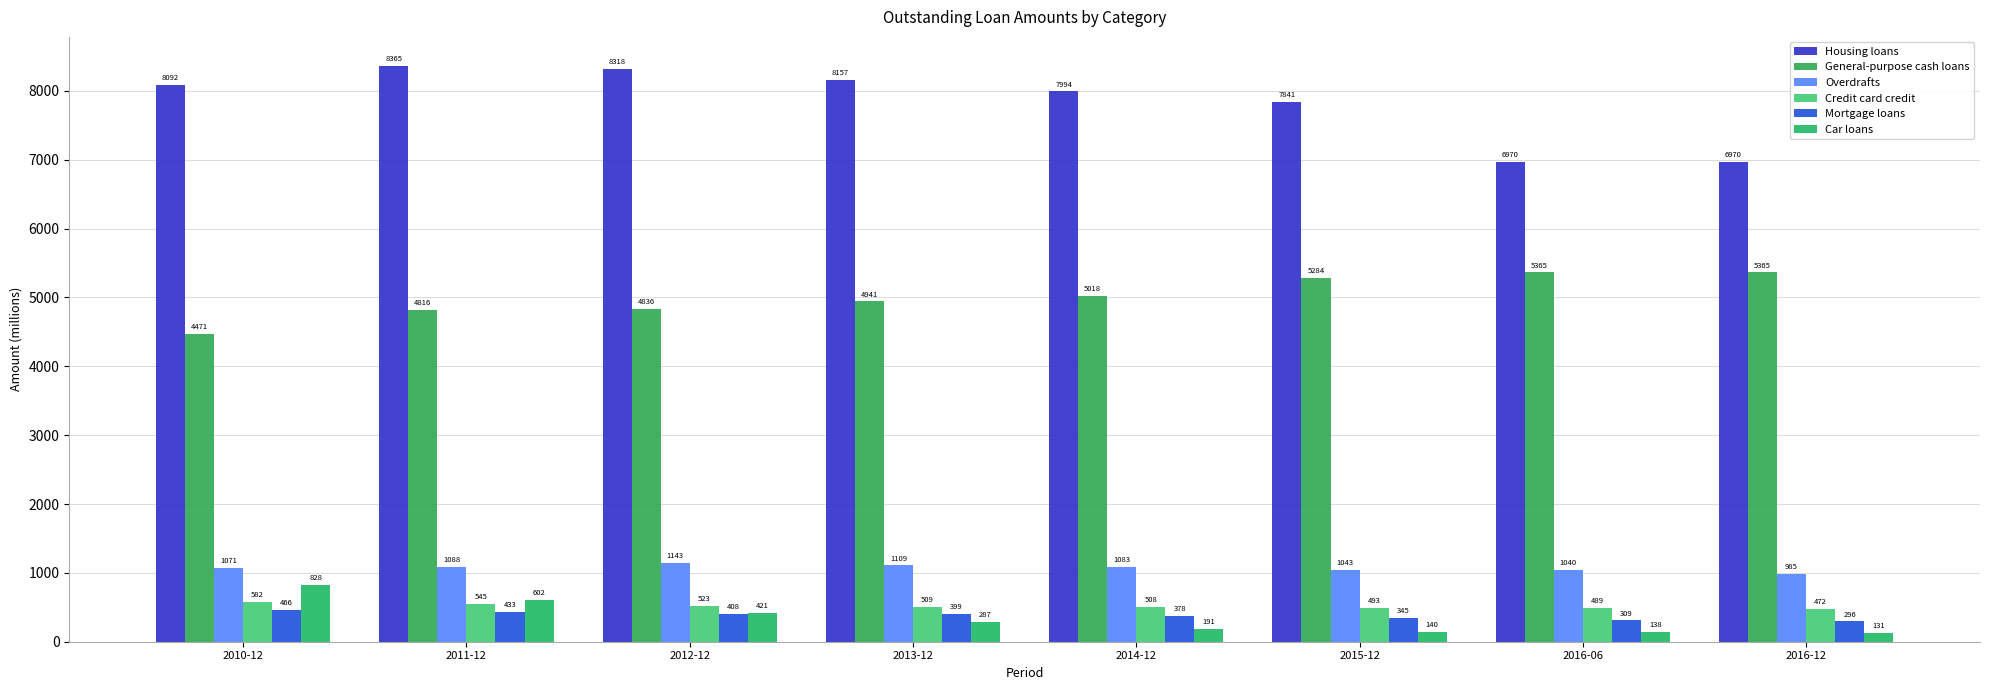

What is the difference between the maximum and minimum values in the Mortgage loans series?

170.6